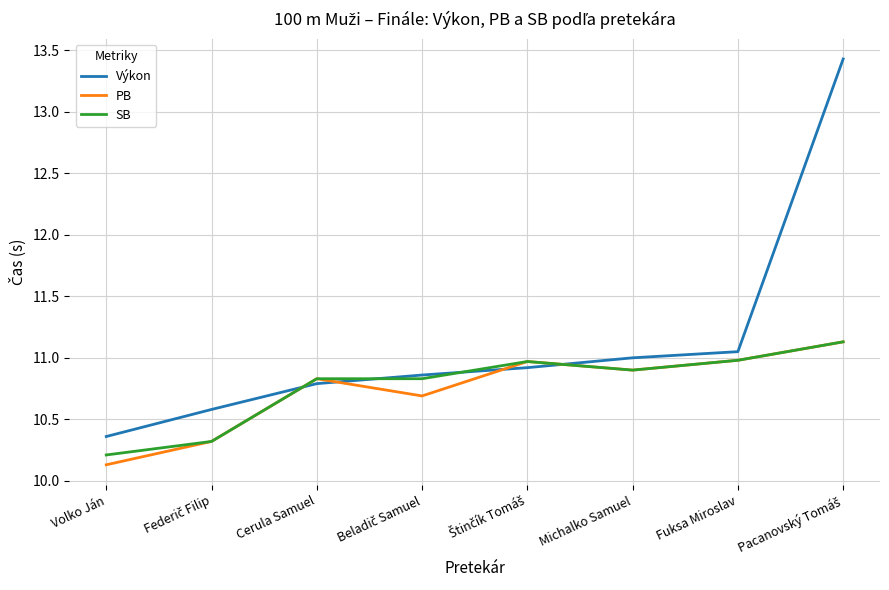

What position from the left is Michalko Samuel?

6